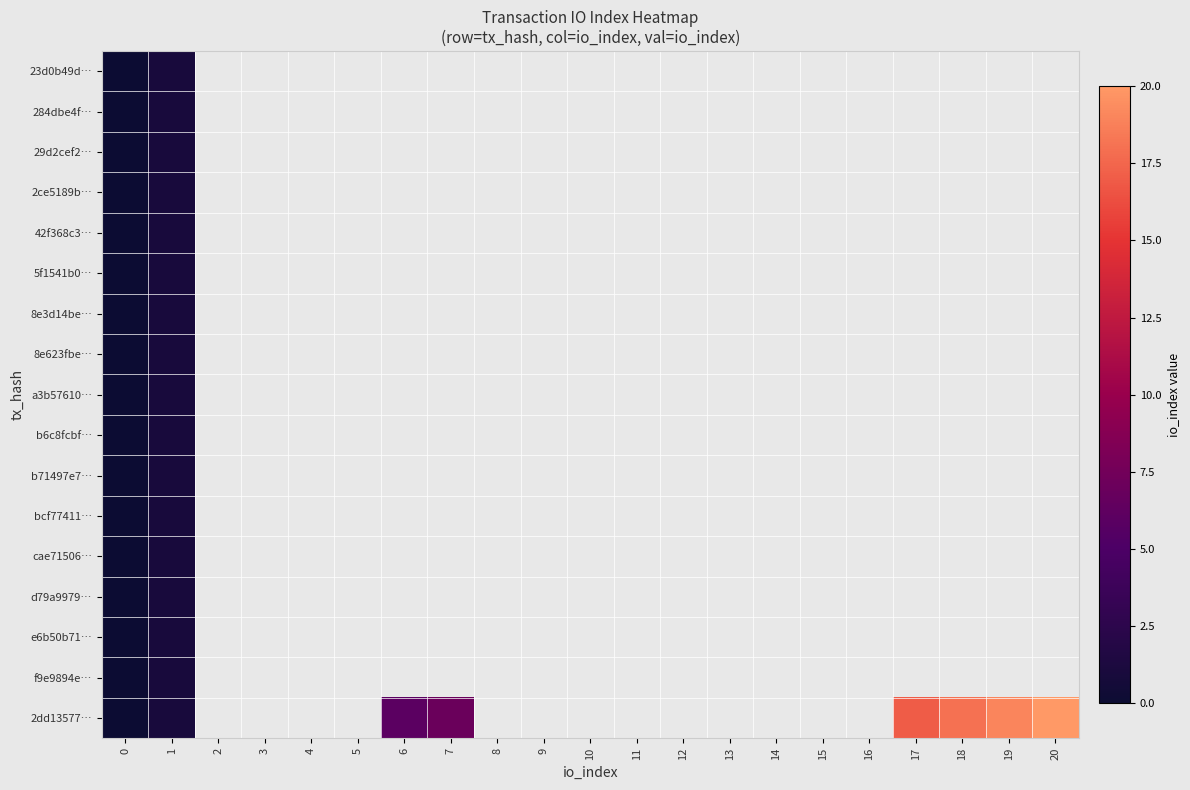

What is the difference between the maximum and minimum values in the 42f368c3… series?

1.0